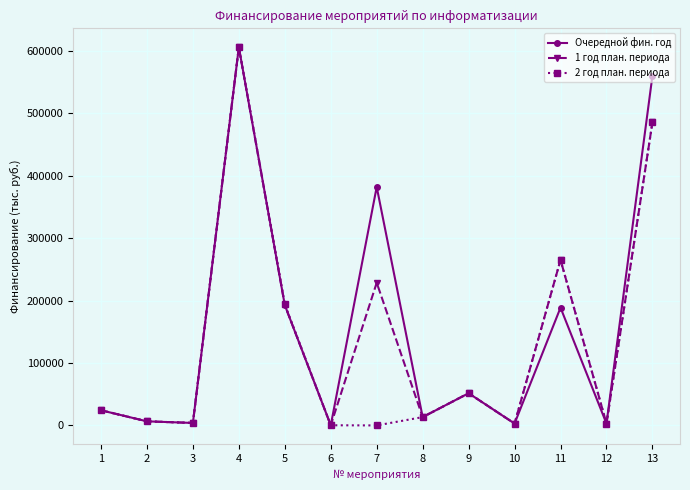

How many interior local valleys does the Очередной фин. год series have?

5